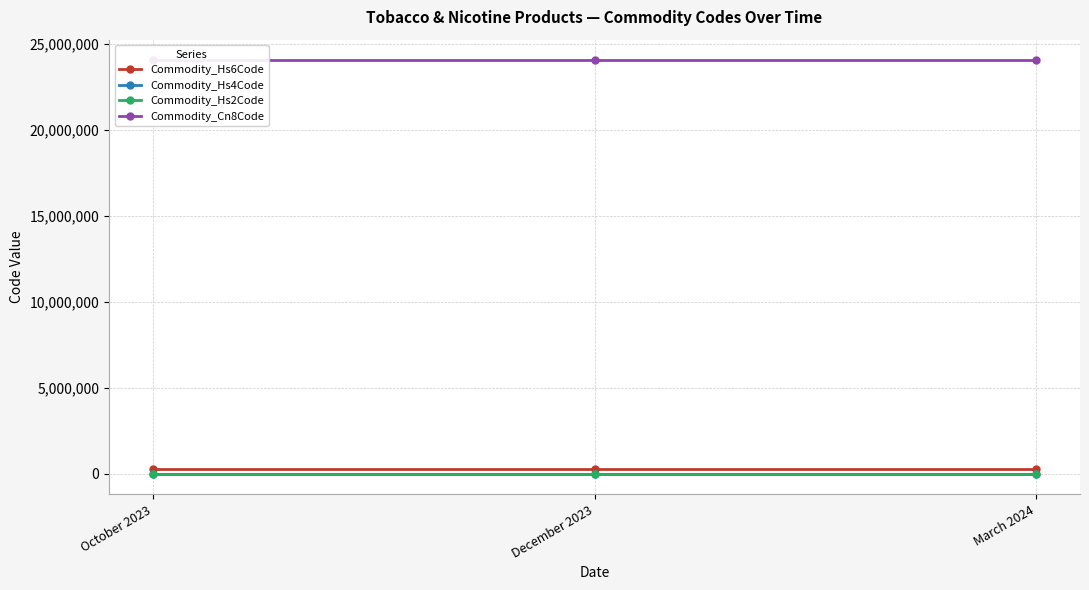

Reading left to right, what are all the values shown in this chart?

Commodity_Hs6Code: 240419	240419	240419
Commodity_Hs4Code: 2404	2404	2404
Commodity_Hs2Code: 24	24	24
Commodity_Cn8Code: 24041990	24041990	24041990